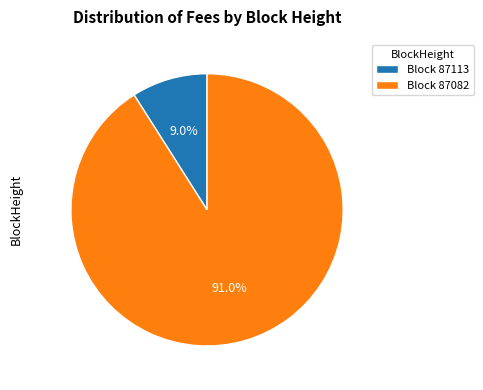

What is the majority slice?

Block 87082